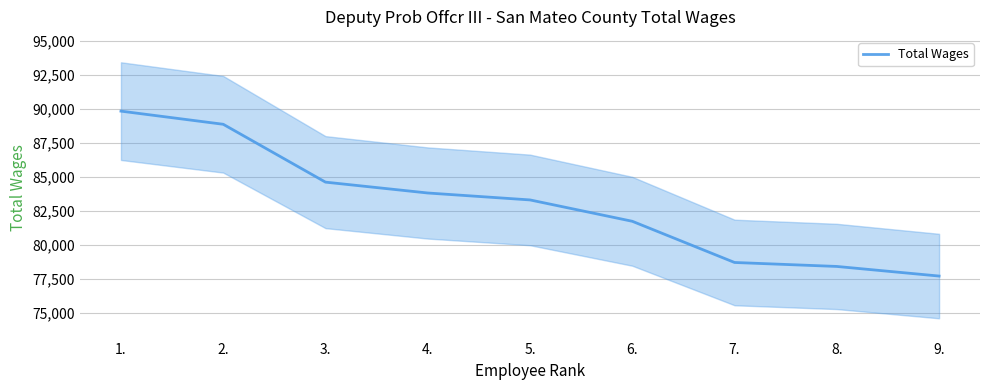

What is the value of the 7th point from the left?

78703